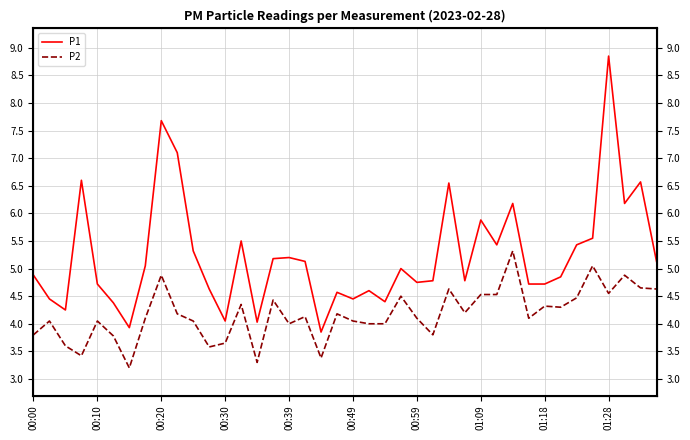

In P2, how many points are lower than both neighbors (excluding endpoints)?

11